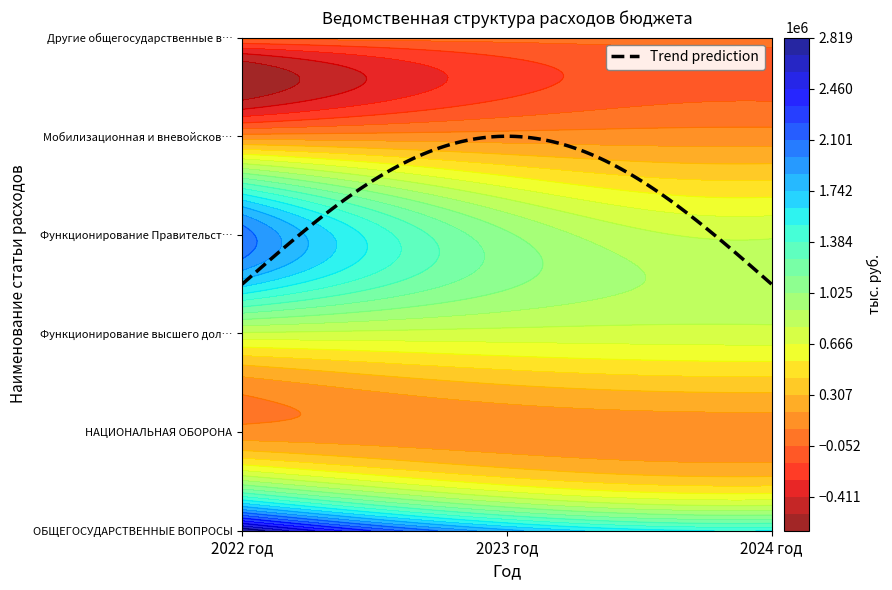

At how many categories does at least one series exceed 1321625?

3